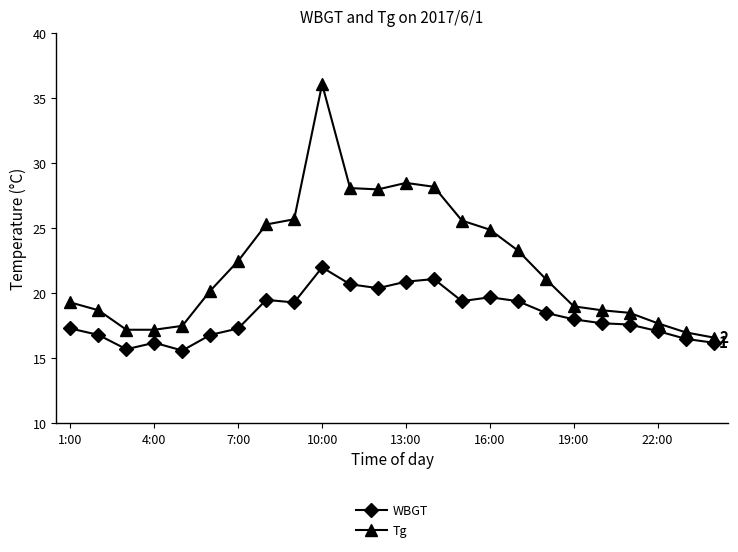

True or false: WBGT has more than 2 interior local peaks.

True